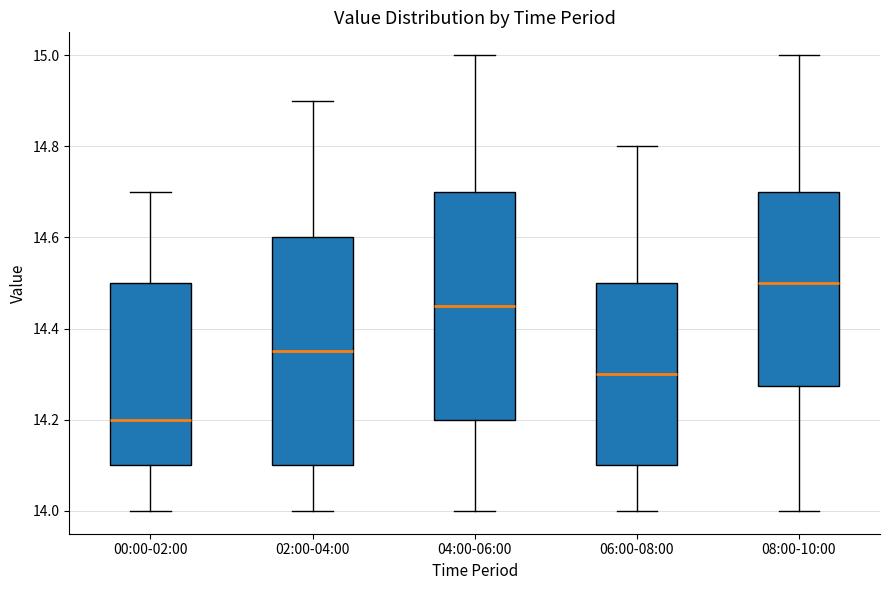

Reading left to right, read every box against the y-axis: the position of its median line, the range the box covers, and the ends of its whiskers. The values are not printed on the chart, so give them approximately, as read against the axis.

00:00-02:00: median 14.20, box 14.10 to 14.50, whiskers 14.00 to 14.70
02:00-04:00: median 14.36, box 14.10 to 14.60, whiskers 14.00 to 14.90
04:00-06:00: median 14.46, box 14.20 to 14.70, whiskers 14.00 to 15.00
06:00-08:00: median 14.30, box 14.10 to 14.50, whiskers 14.00 to 14.80
08:00-10:00: median 14.50, box 14.28 to 14.70, whiskers 14.00 to 15.00